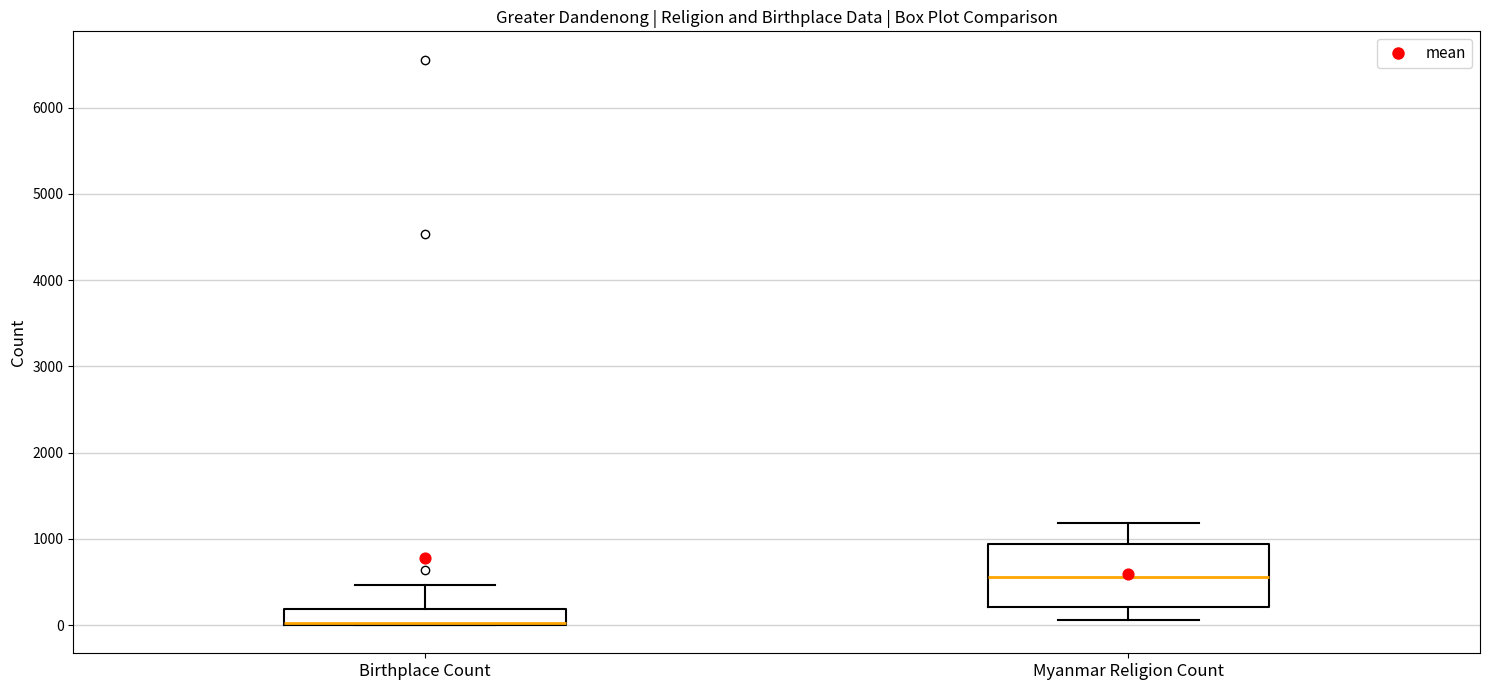

Reading left to right, transcribe this box plot: for each box, give where its median line is, the range the box spans, and where its two whiskers end, as read against the y-axis. The values are not printed on the chart, so give them approximately, as read against the axis.

Birthplace Count: median 0 (drawn on the box's lower edge), box 0 to 200, whiskers 0 to 500
Myanmar Religion Count: median 600, box 200 to 900, whiskers 100 to 1200